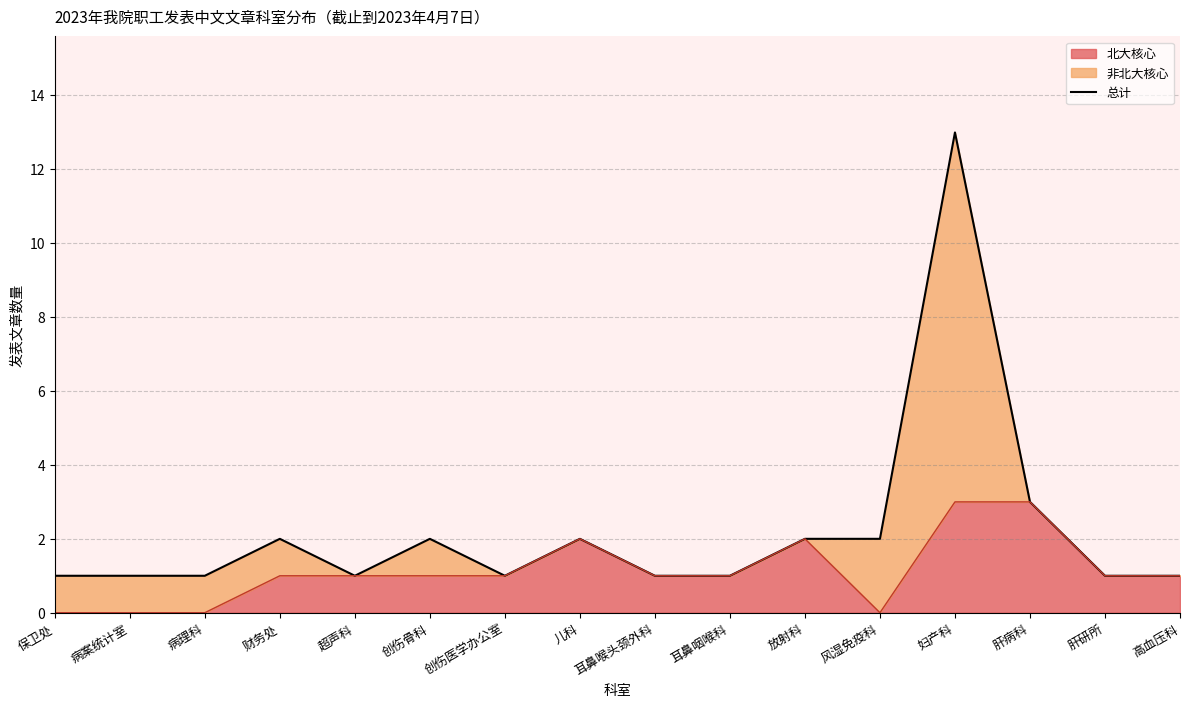

At which category does the data reach its first local peak?

财务处